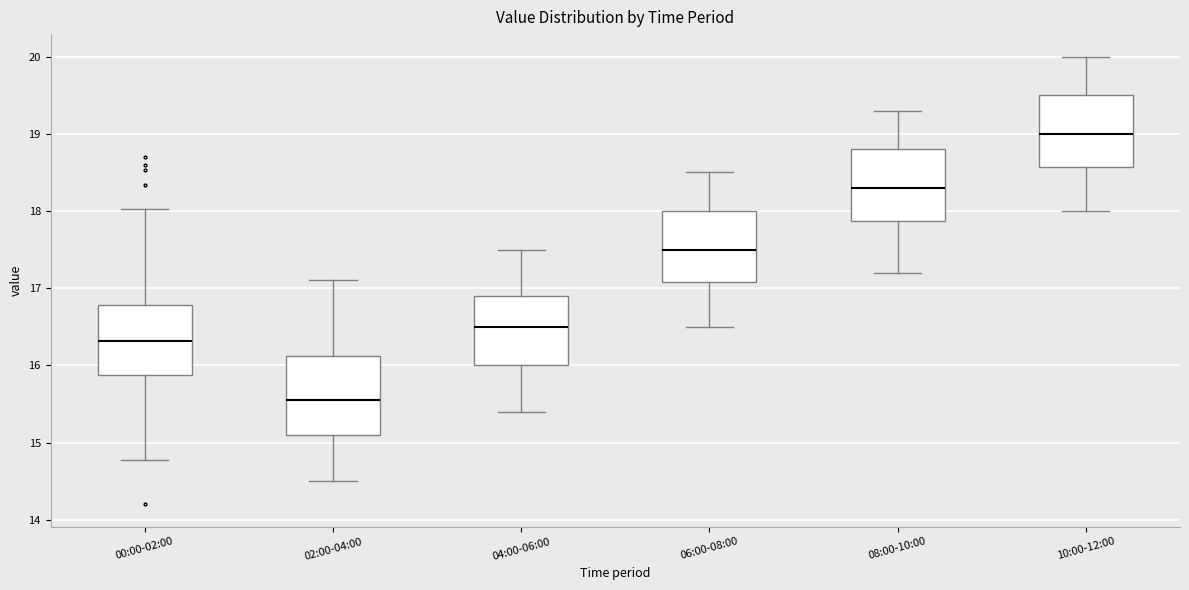

Reading left to right, transcribe this box plot: for each box, give where its median line is, the range the box spans, and where its two whiskers end, as read against the y-axis. The values are not printed on the chart, so give them approximately, as read against the axis.

00:00-02:00: median 16.3, box 15.9 to 16.8, whiskers 14.8 to 18.0
02:00-04:00: median 15.6, box 15.1 to 16.1, whiskers 14.5 to 17.1
04:00-06:00: median 16.5, box 16.0 to 16.9, whiskers 15.4 to 17.5
06:00-08:00: median 17.5, box 17.1 to 18.0, whiskers 16.5 to 18.5
08:00-10:00: median 18.3, box 17.9 to 18.8, whiskers 17.2 to 19.3
10:00-12:00: median 19.0, box 18.6 to 19.5, whiskers 18.0 to 20.0